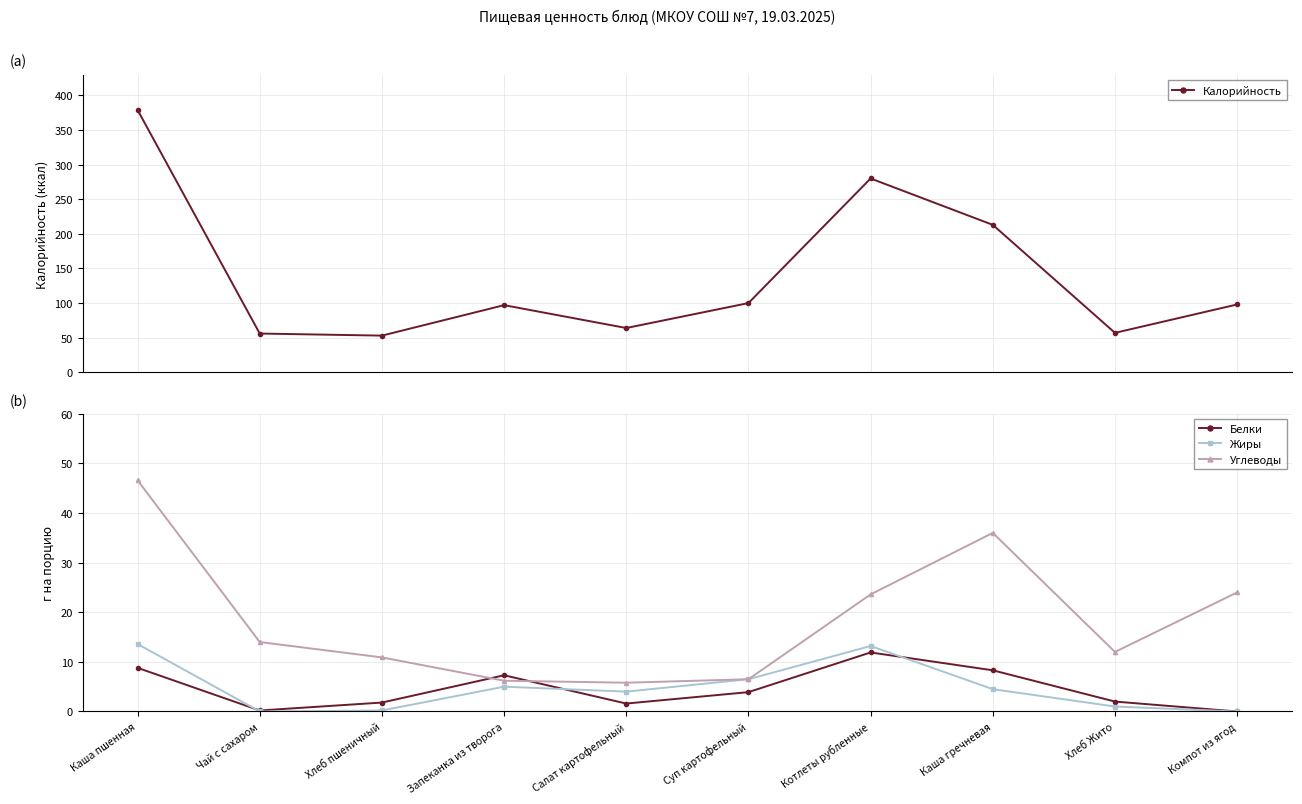

Is it true that Жиры equals 4.0 at Салат картофельный?

True